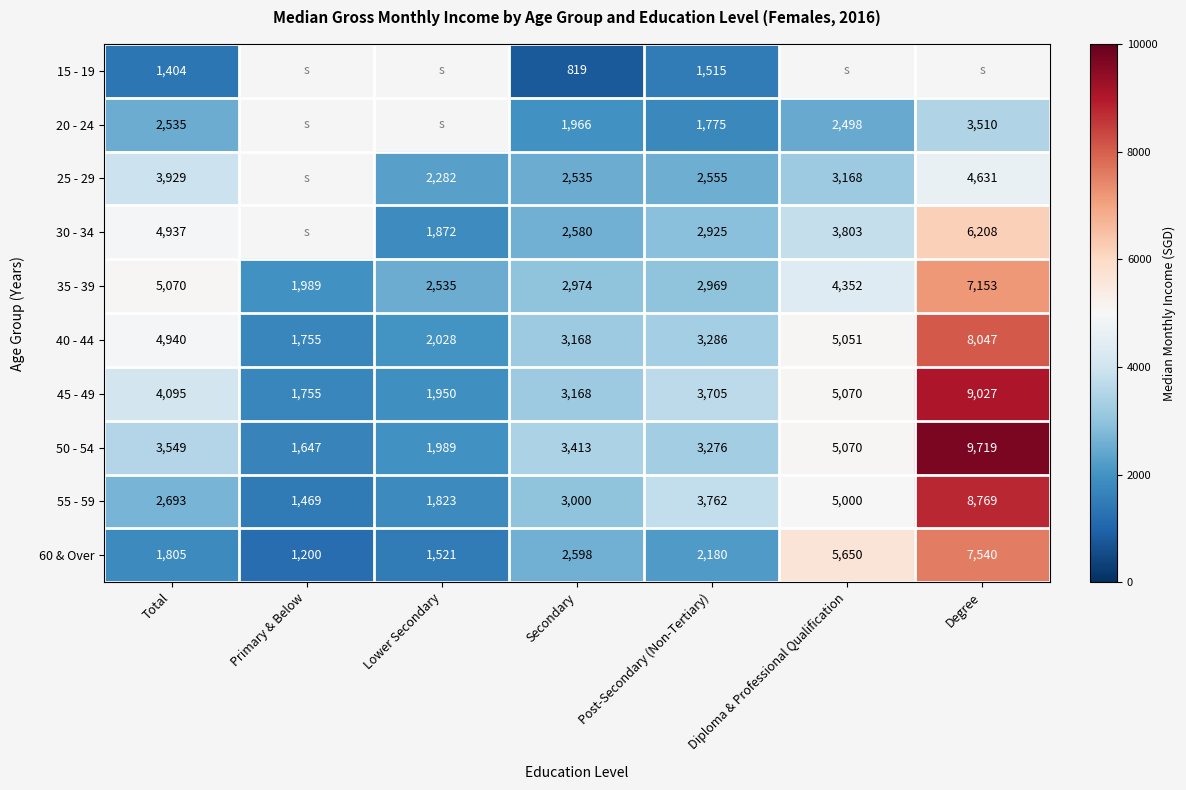

The value of 25 - 29 at Diploma & Professional Qualification is 3168. True or false?

True